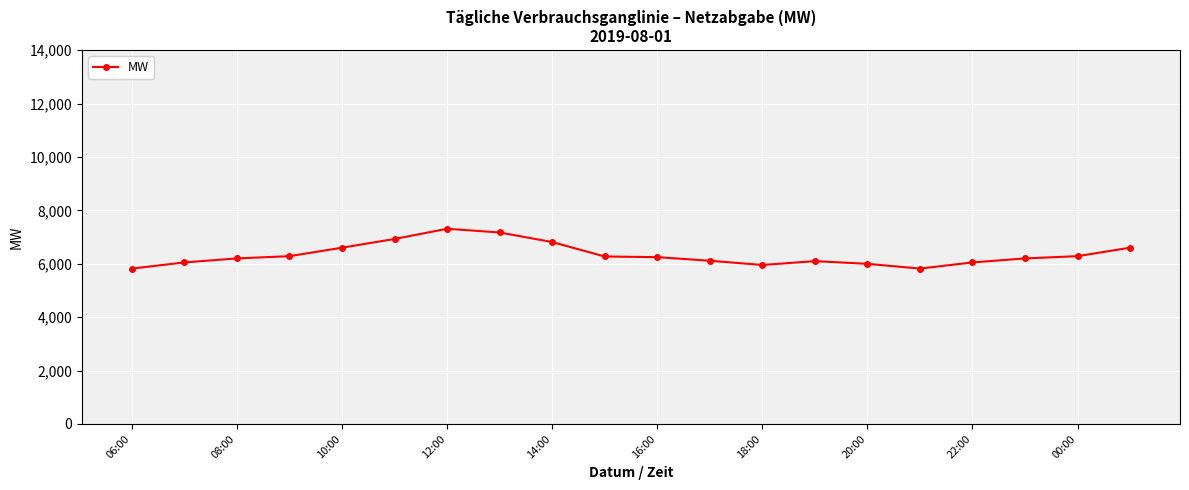

What is the sum of all values?

126811.1